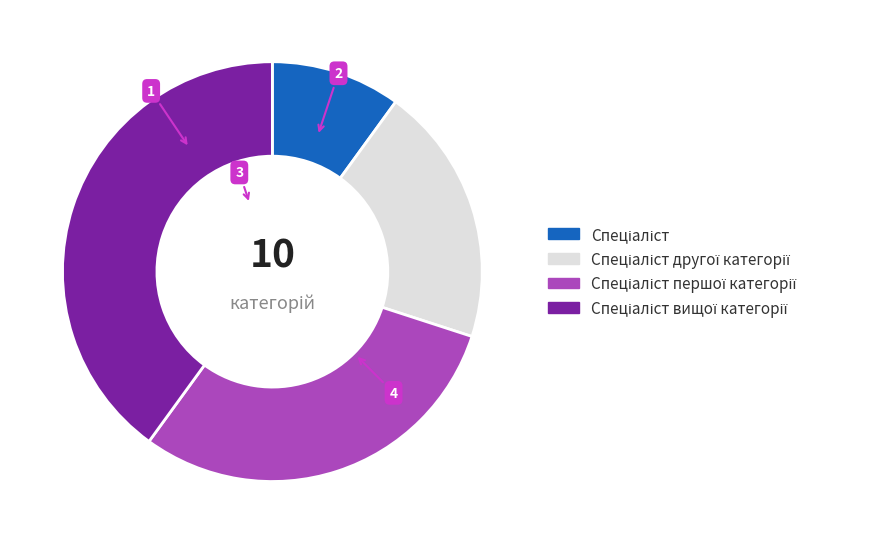

How many slices are in this pie chart?

4